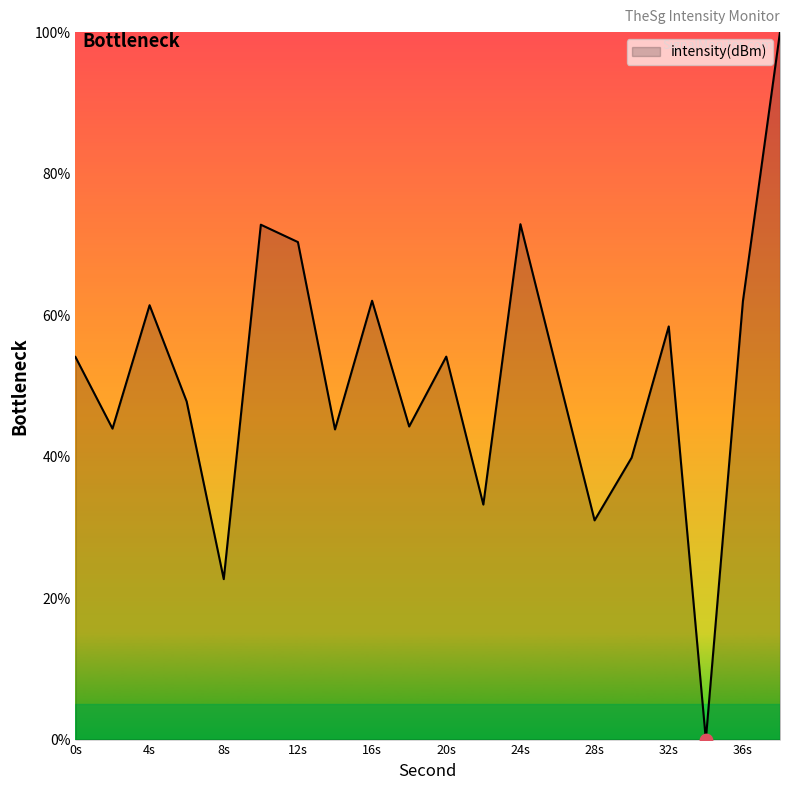

What is the greatest value displayed?

100.0